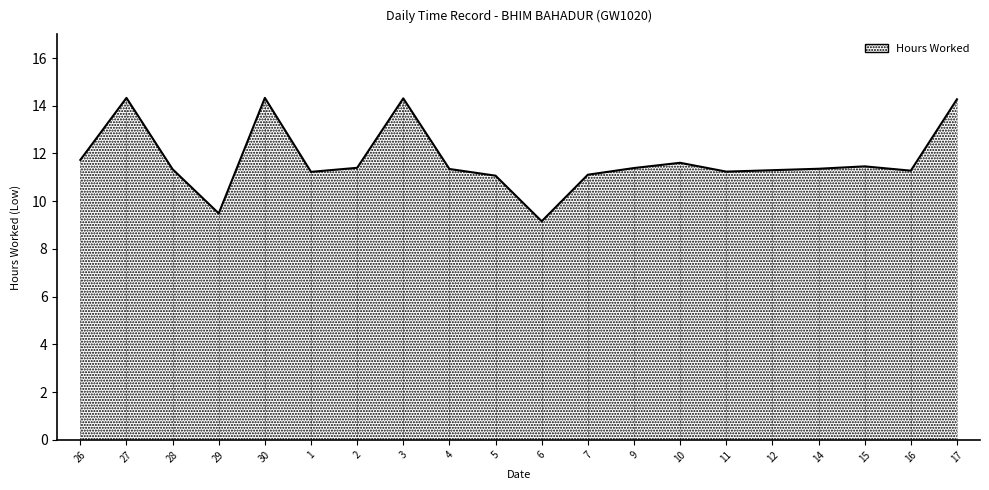

True or false: the data has more than 1 interior local peaks.

True